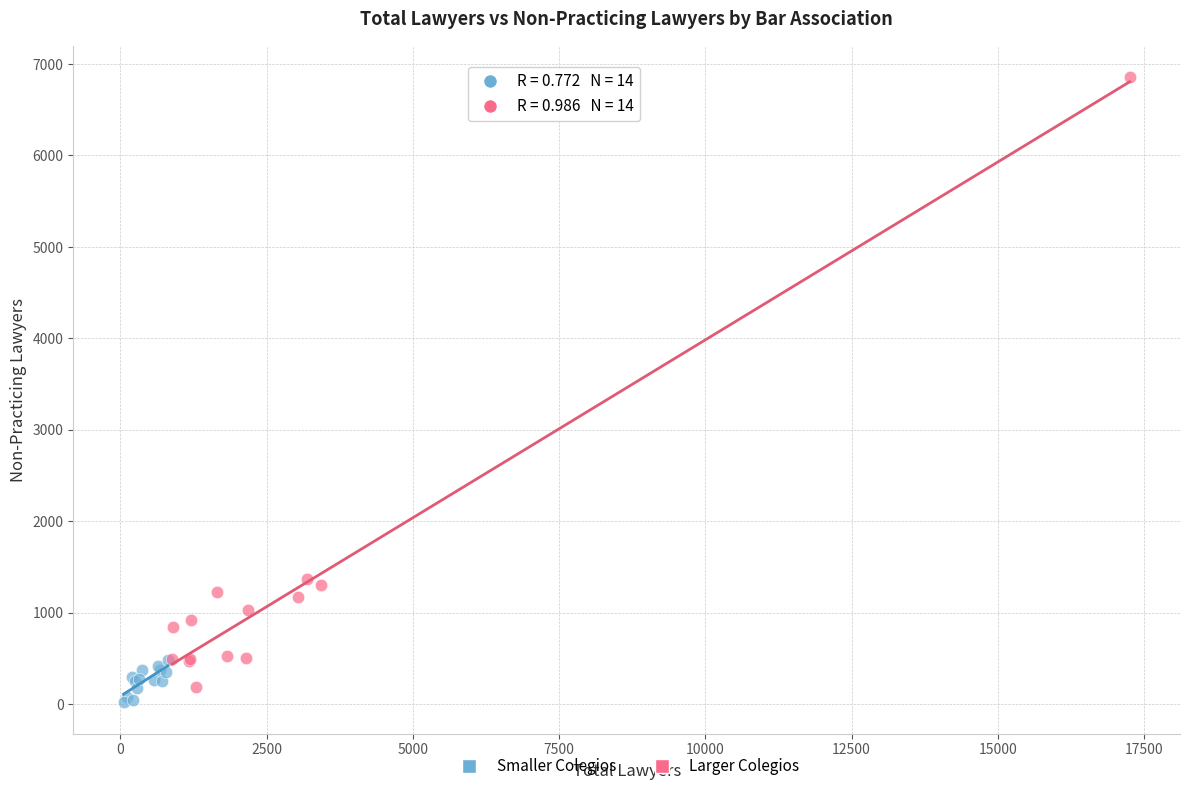

Which series contains the lowest Y value?

Smaller Colegios